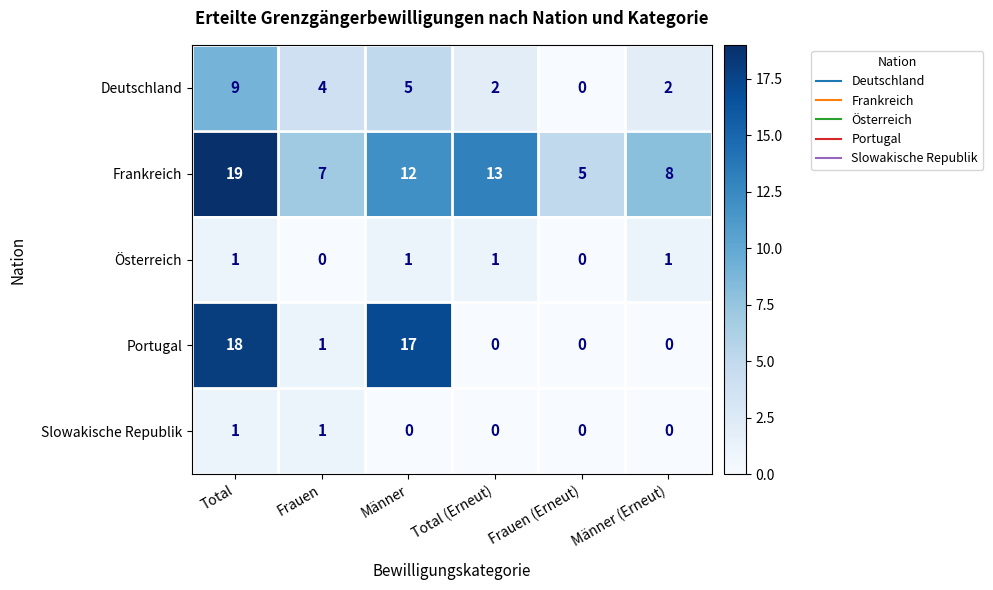

At which label does Deutschland first exceed 4?

Total